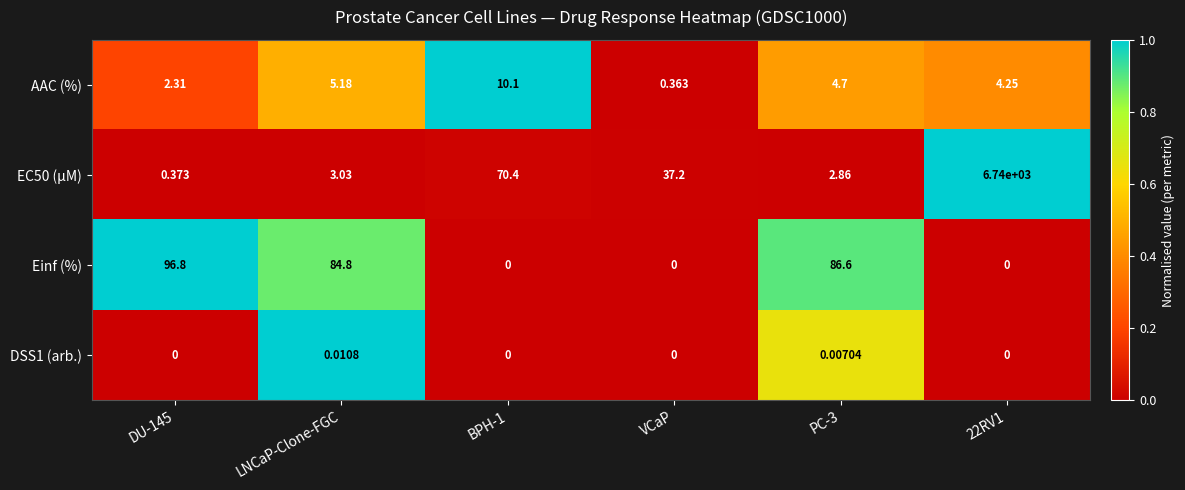

Where is AAC (%) nearest to the value 5?

LNCaP-Clone-FGC